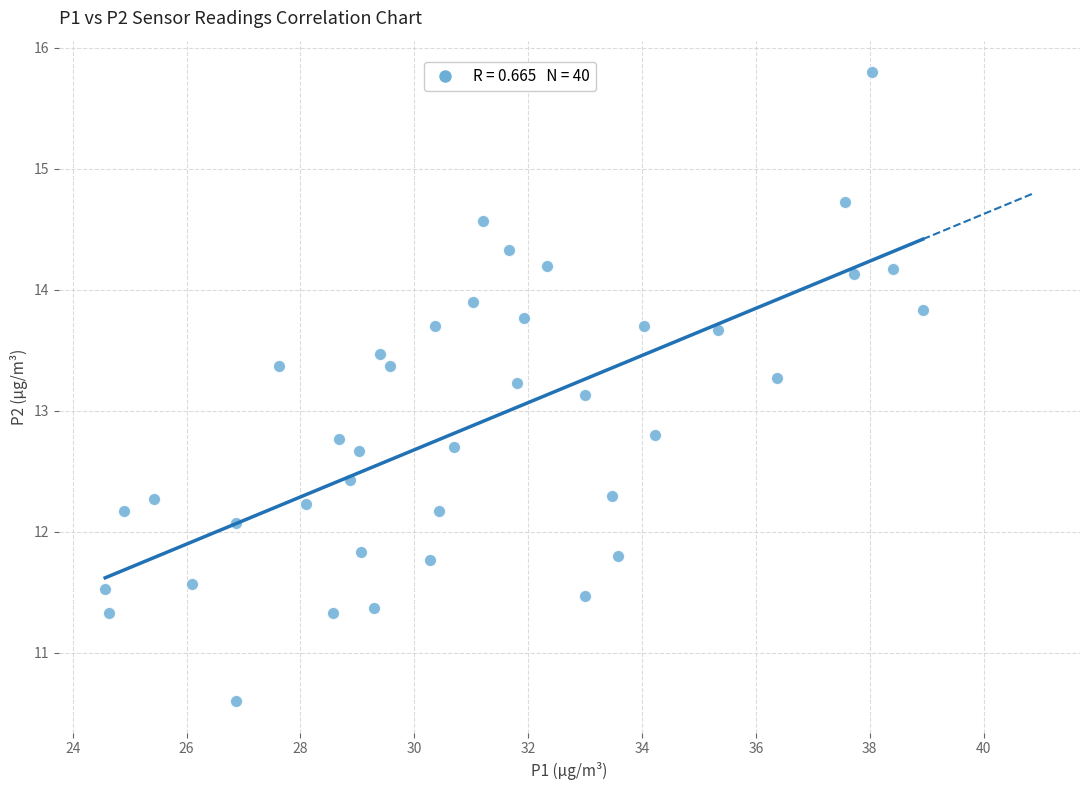

What Y value in the scatter plot is closest to 13?

13.1